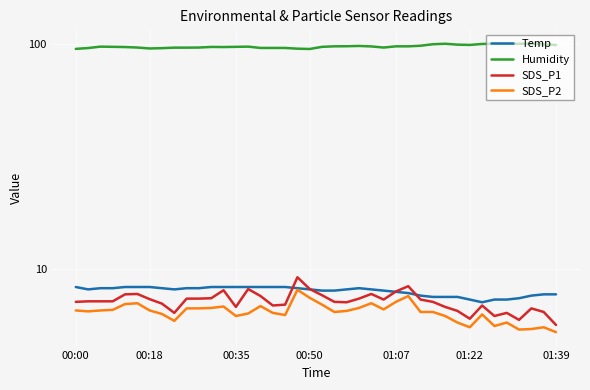

Which series has the largest total across all categories?

Humidity